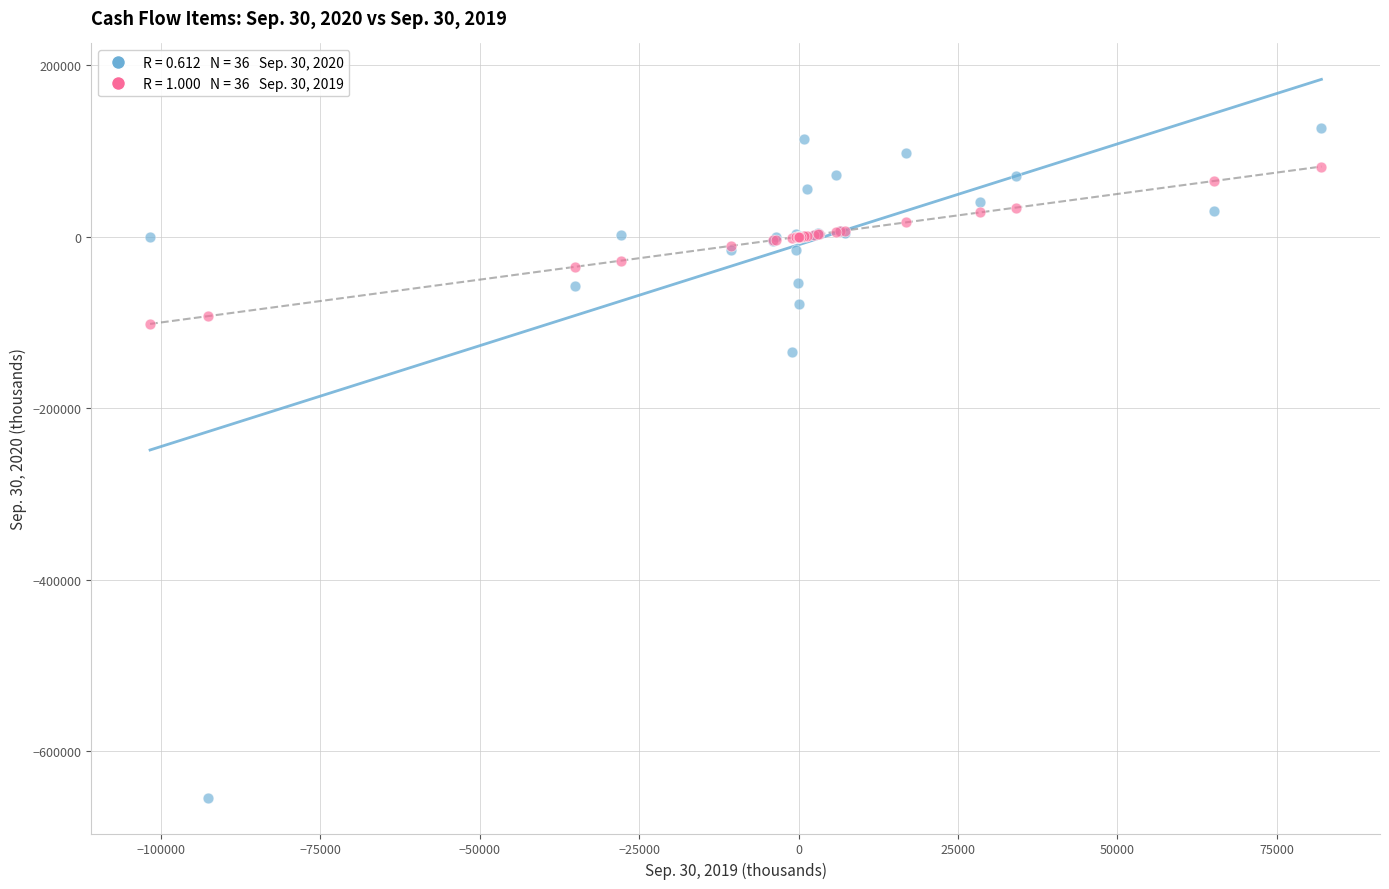

Across all series, what Y value is closest to -263462?

-134907